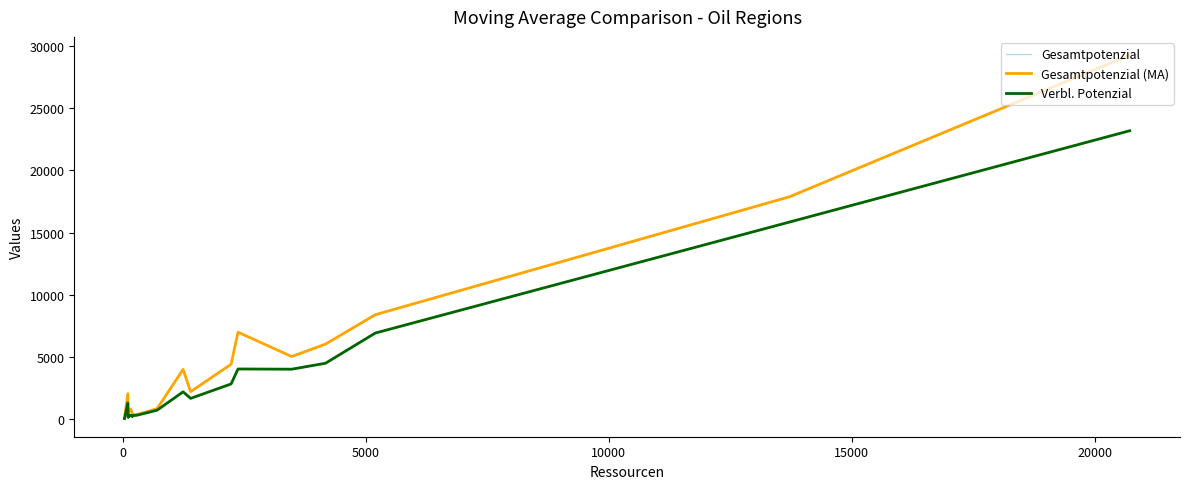

True or false: Gesamtpotenzial (MA) has more than 1 interior local peaks.

True